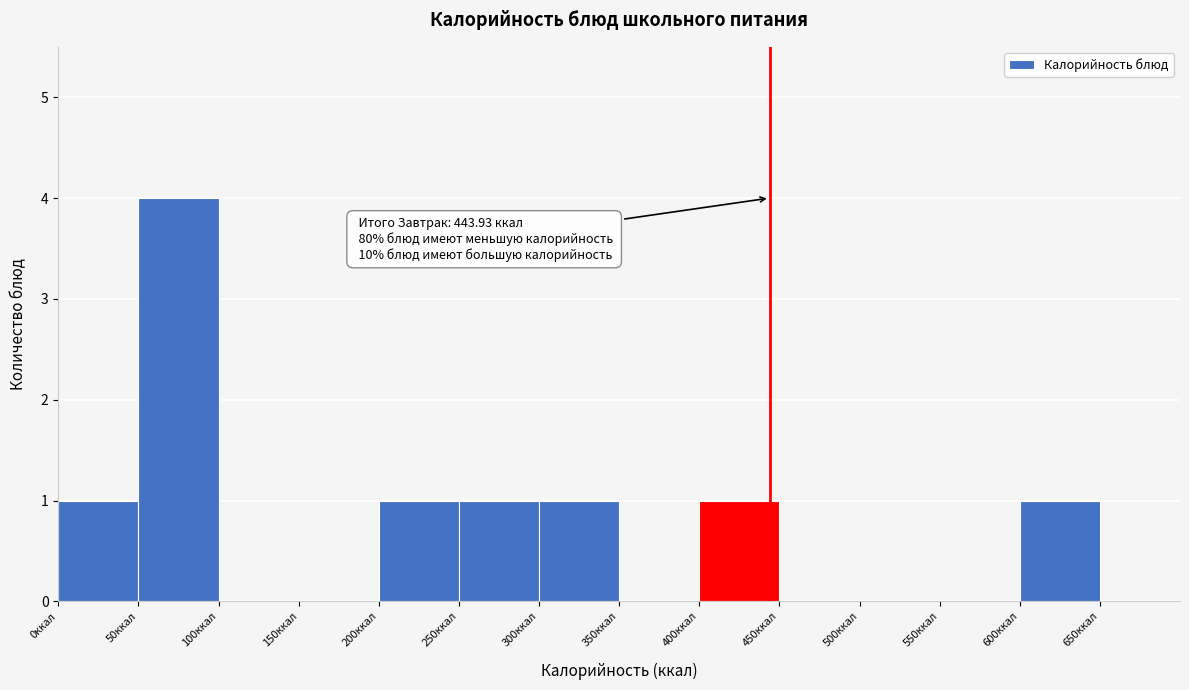

Which range on the x-axis has the tallest bar?

50 to 100